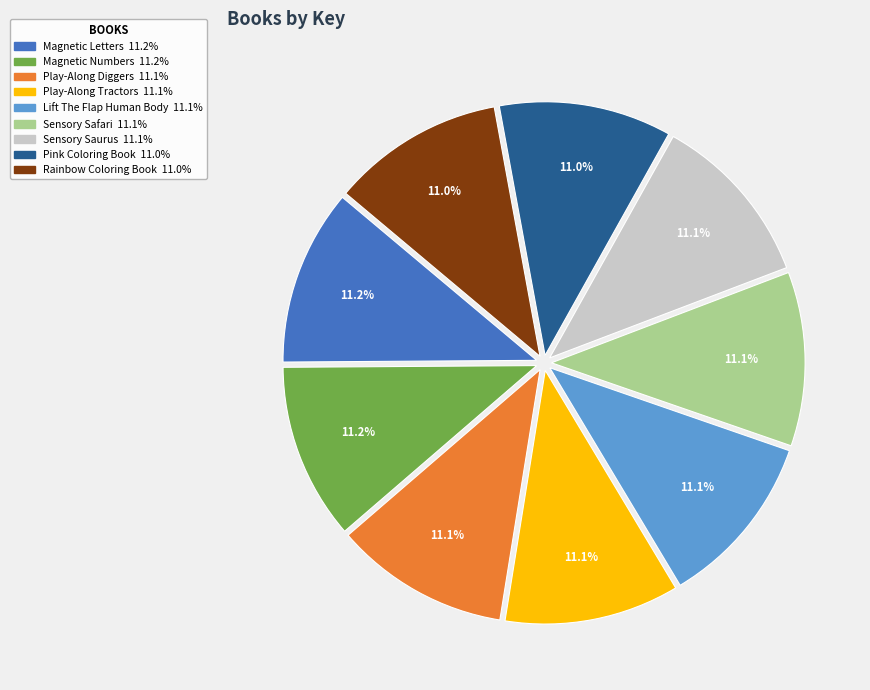

Count the number of slices in the pie.

9